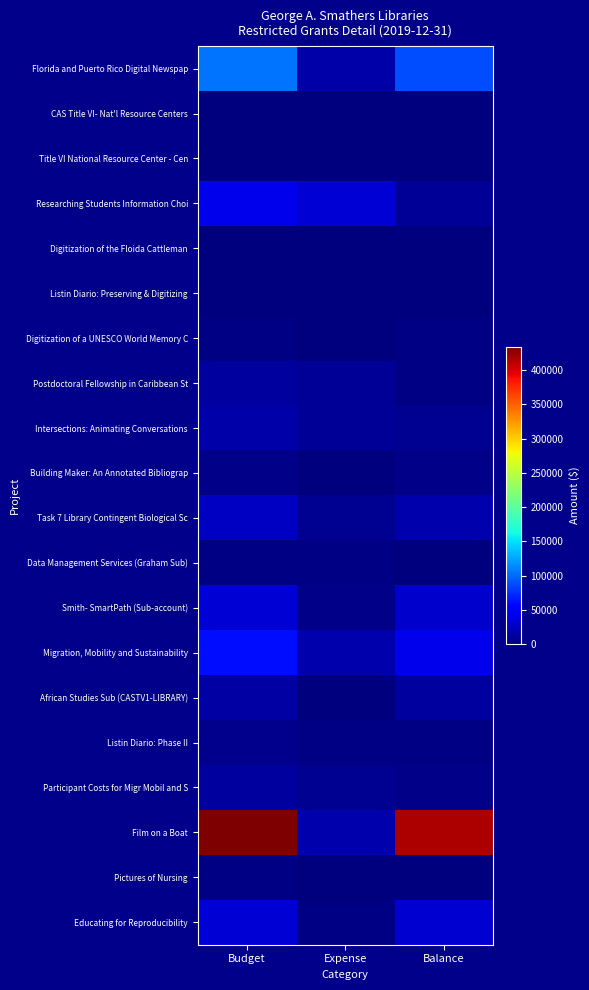

At which category is the sum across all series the highest?

Budget